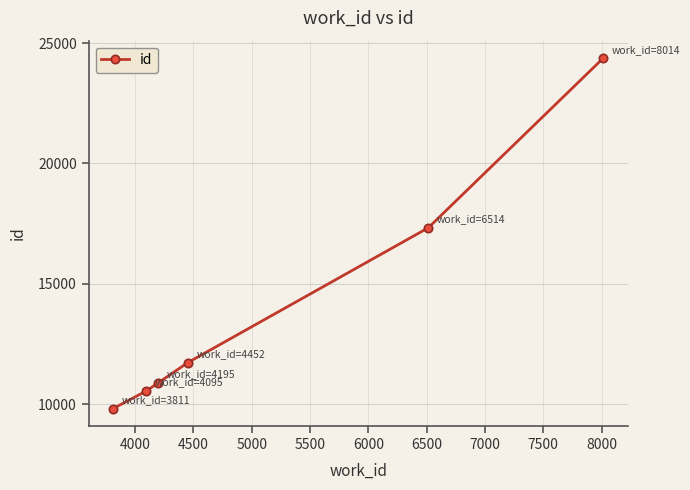

How many distinct data groups are displayed?

1